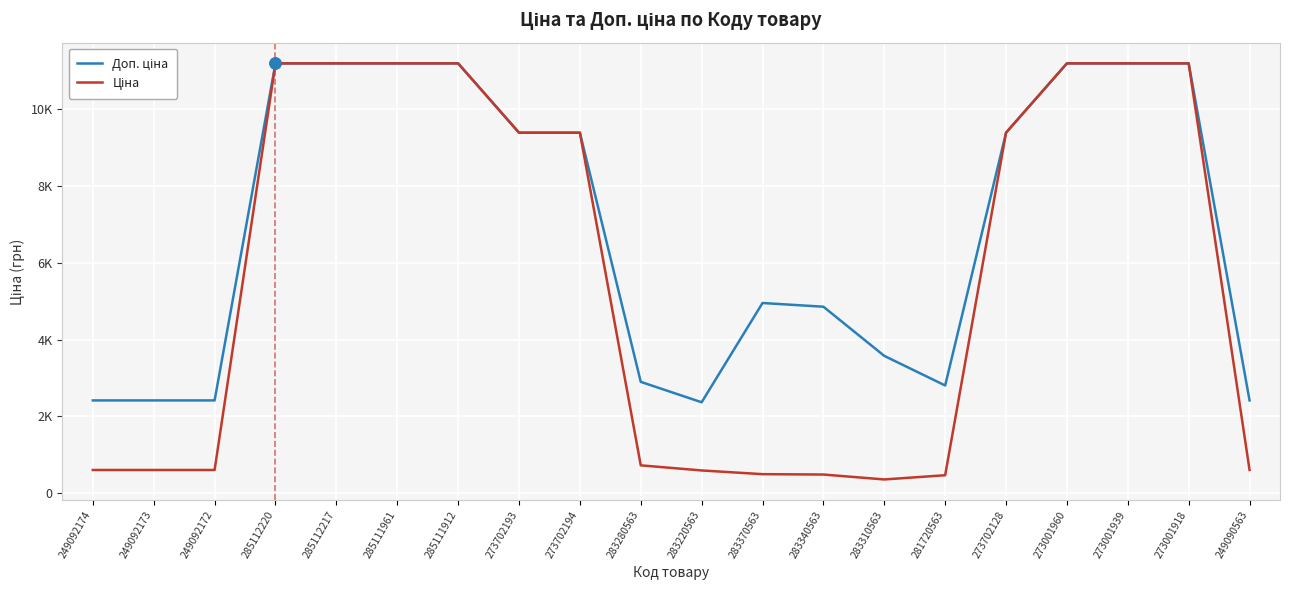

Between 273702128 and 273001939, which series saw the biggest shift?

Доп. ціна